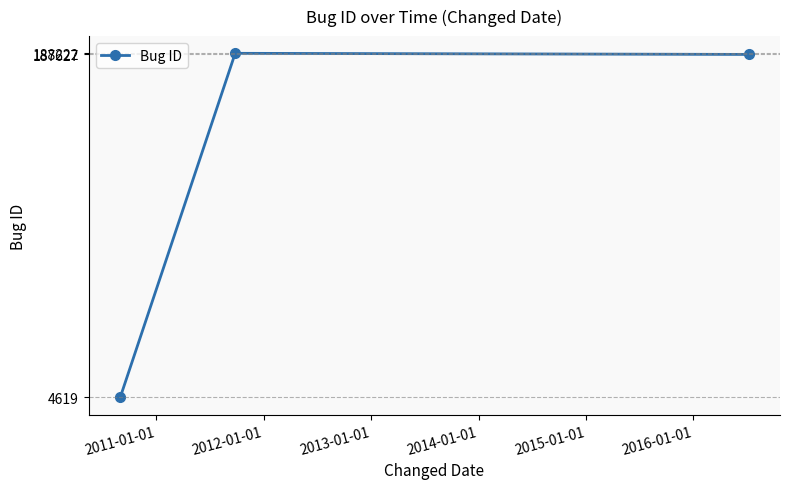

What is the maximum value shown in the chart?

188222